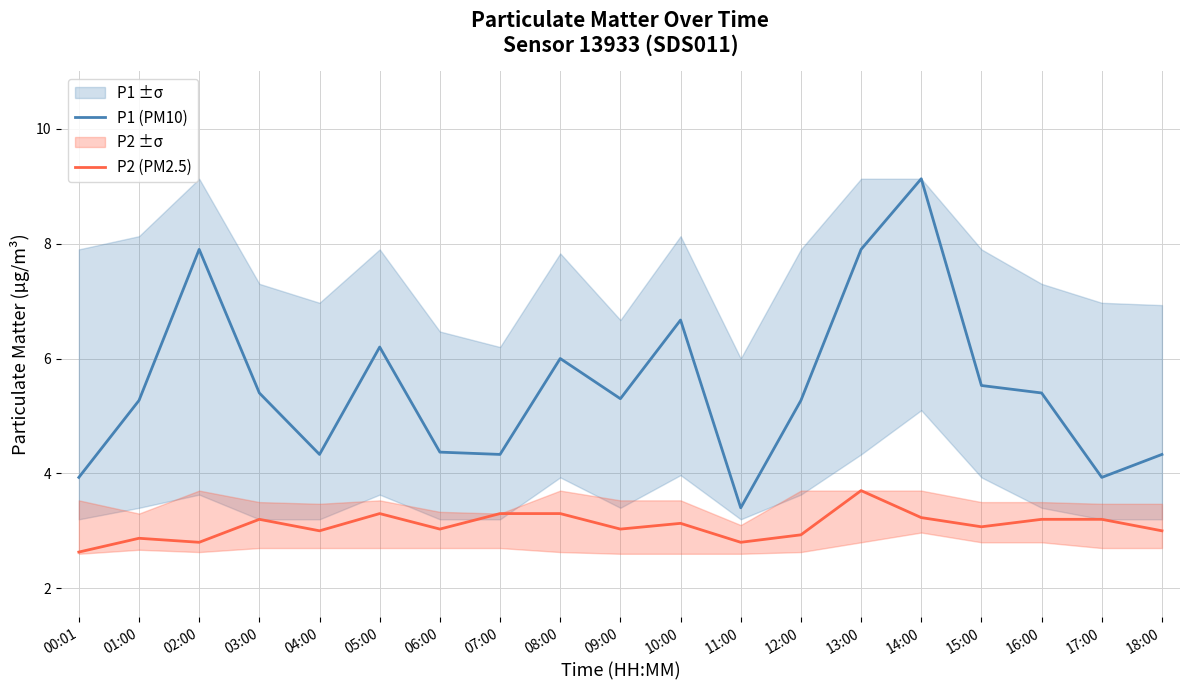

What is the difference between the second highest and minimum values in the P2 (PM2.5) series?

0.7